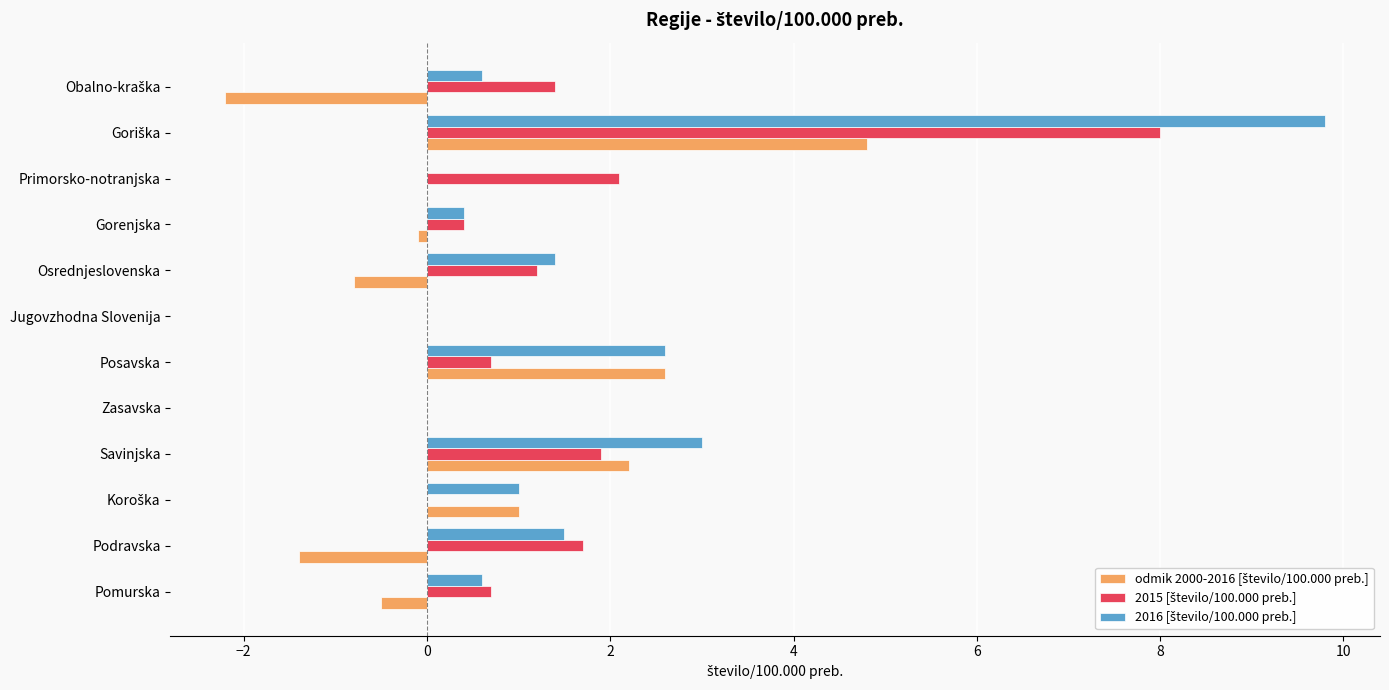

What is the sum of all 2015 [število/100.000 preb.] values?

18.1